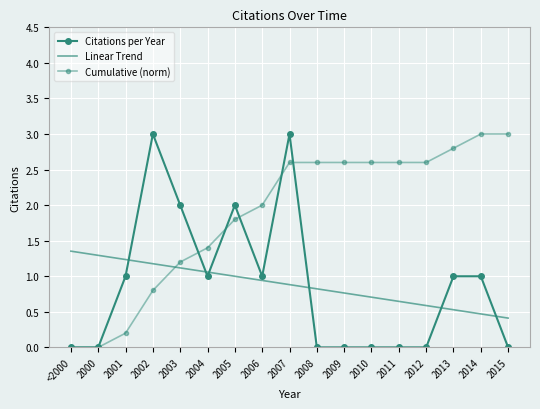

What is the total value across all series at 2011?

3.2